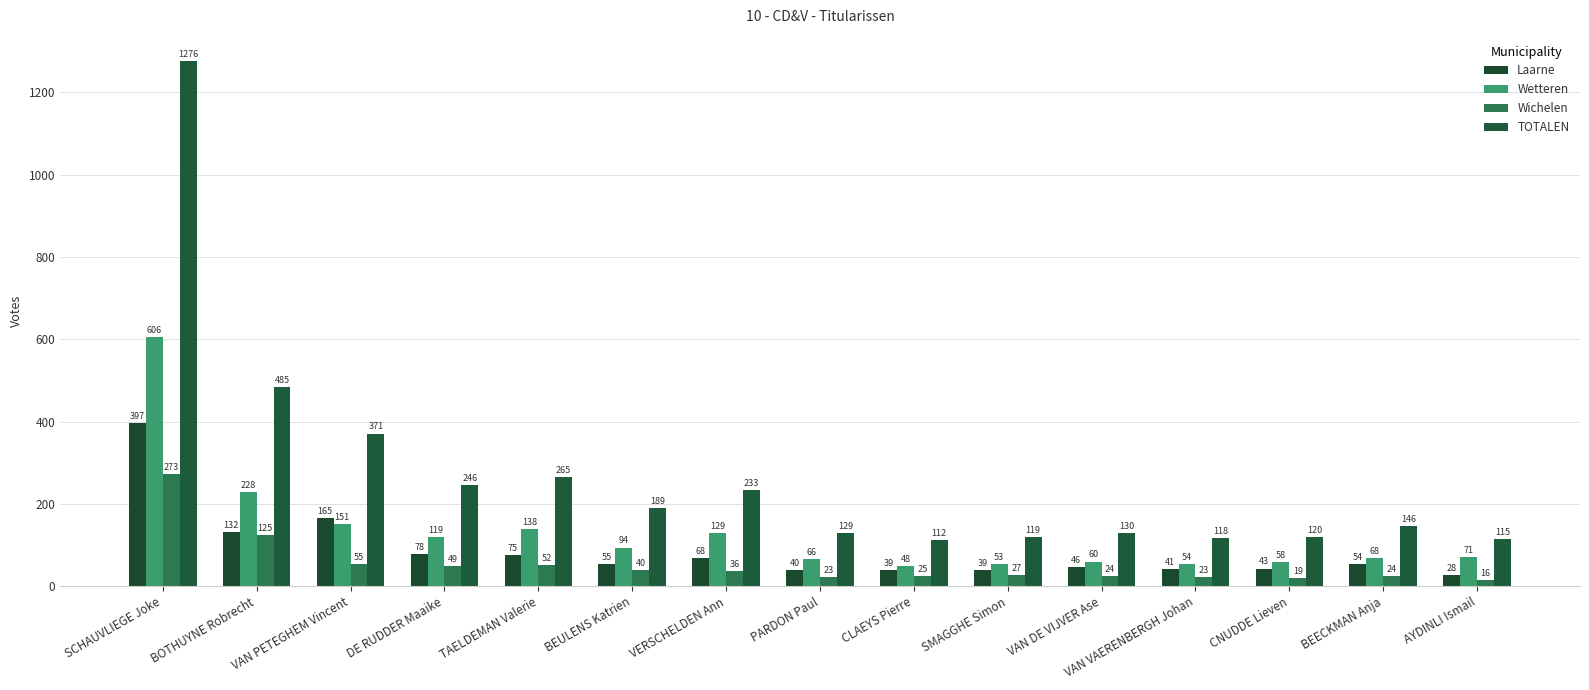

Which series has the widest spread of values?

TOTALEN